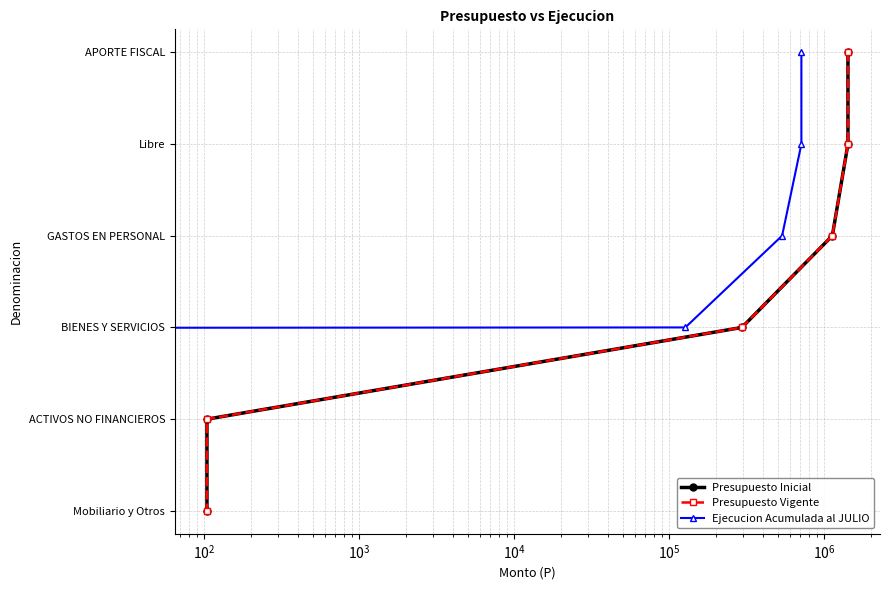

Count the number of data series in this chart.

3